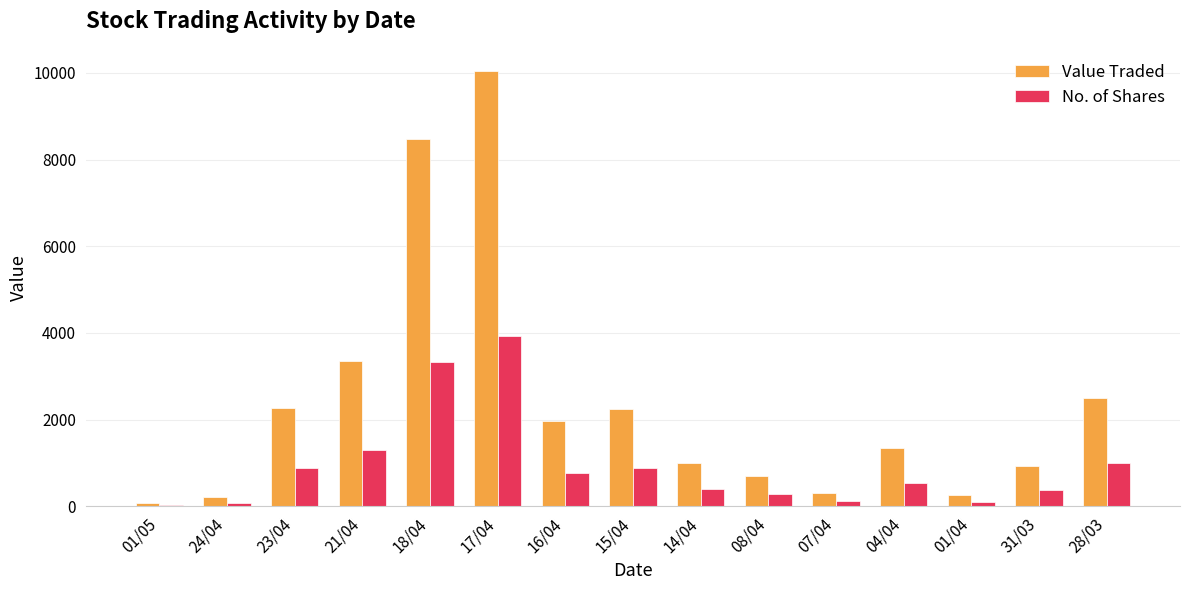

Which series changed the most between 15/04 and 01/04?

Value Traded